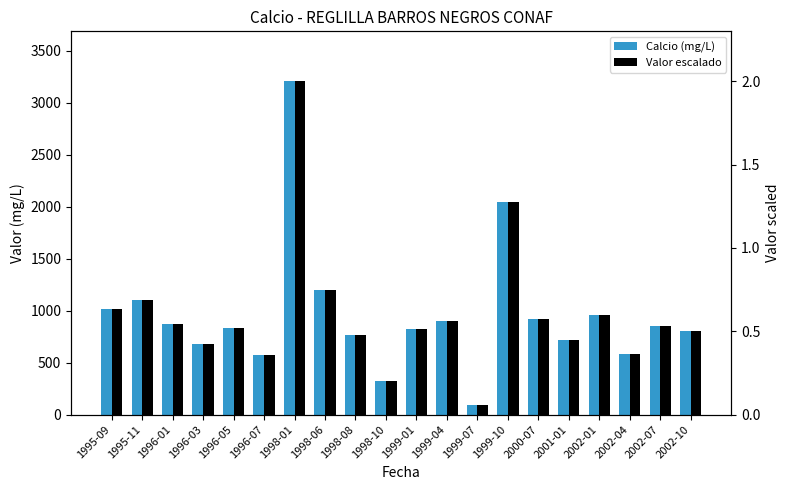

What is the average value of the Calcio (mg/L) series?

963.3